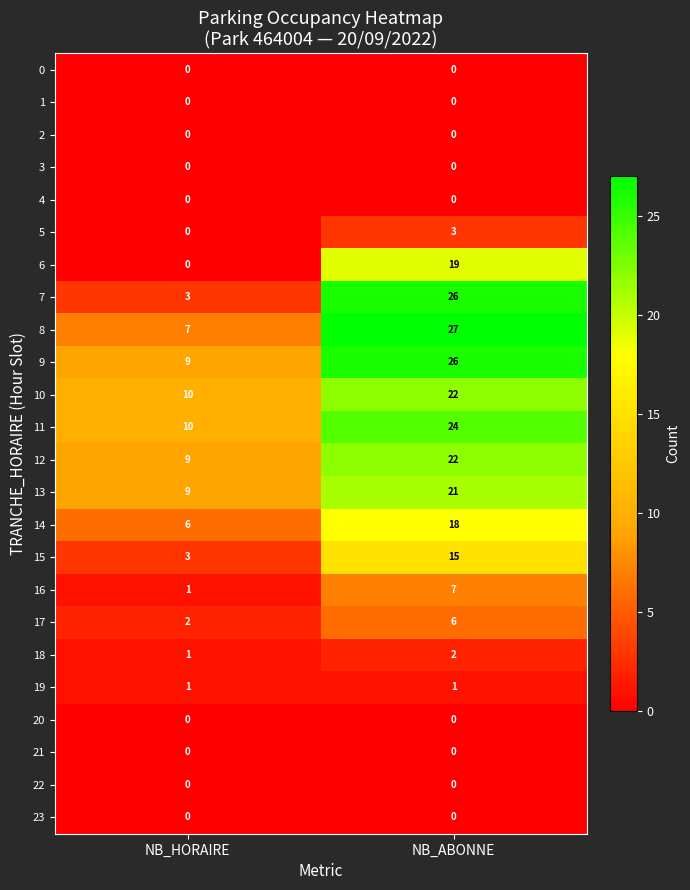

Where is 6 nearest to the value 9?

NB_HORAIRE